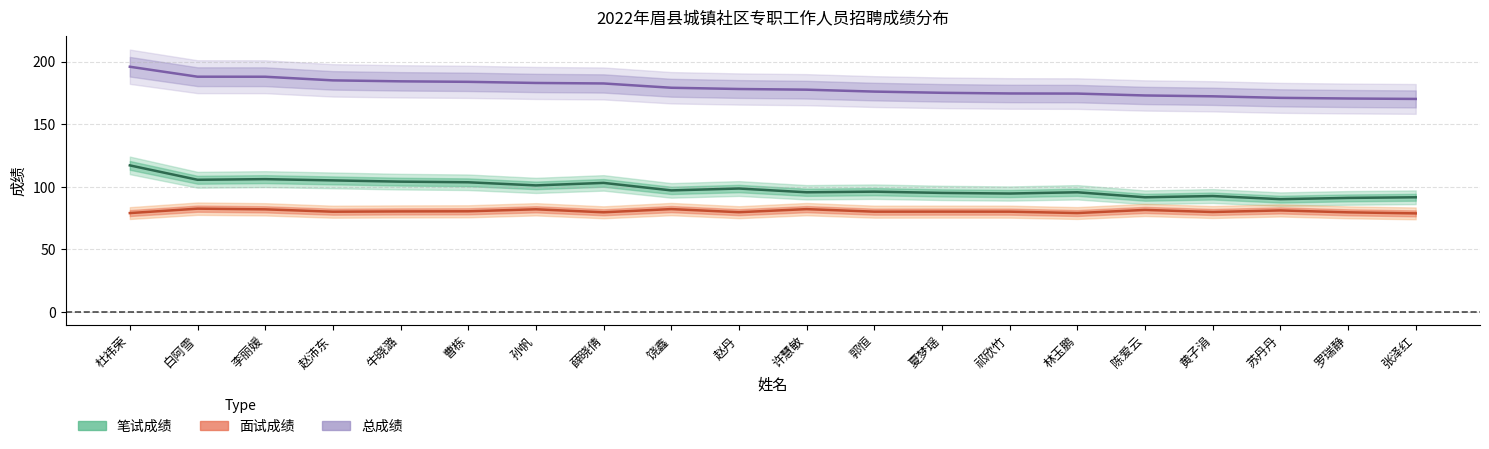

What is the label of the 16th point from the left?

陈爱云